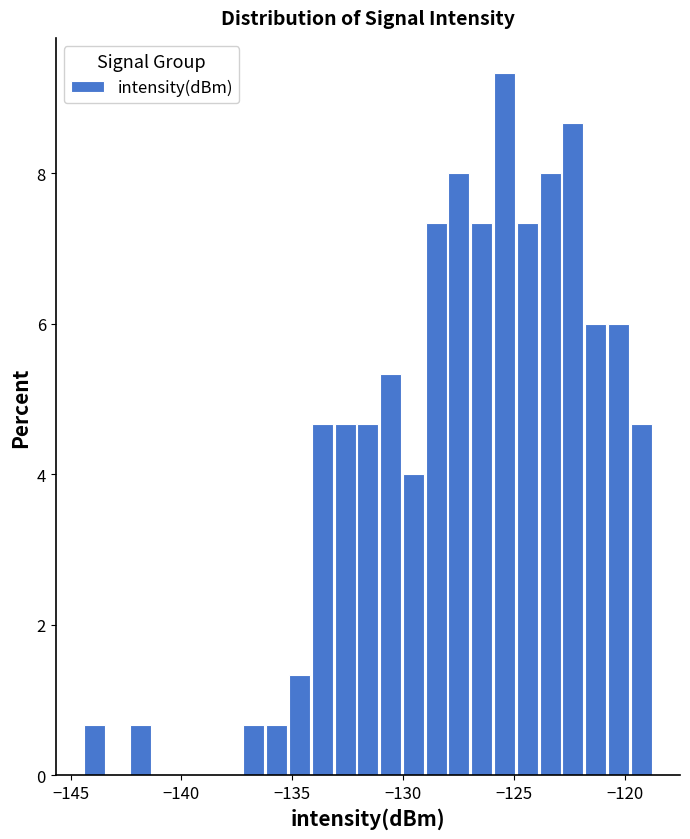

Around what value on the x-axis is the tallest bar? Give the approximate position of its centre, as read against the axis.

-125.5